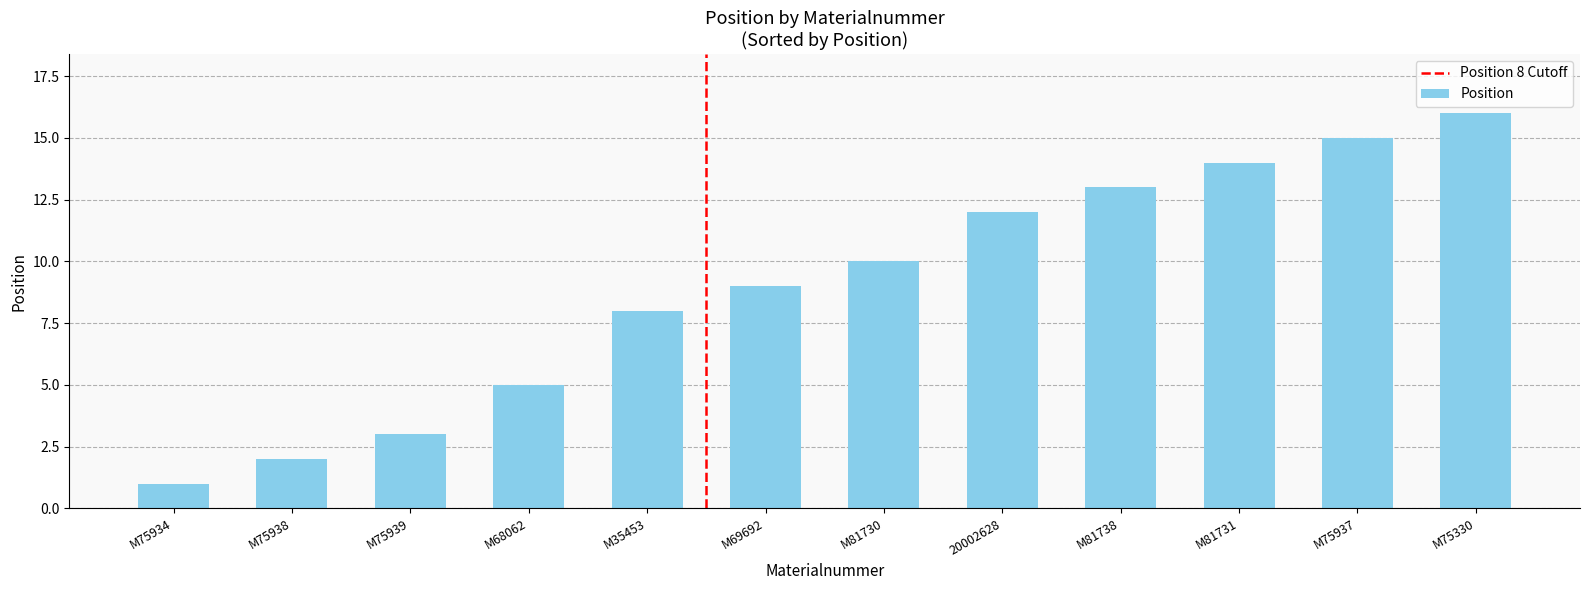

What is the difference between the values at 20002628 and M75934?

11